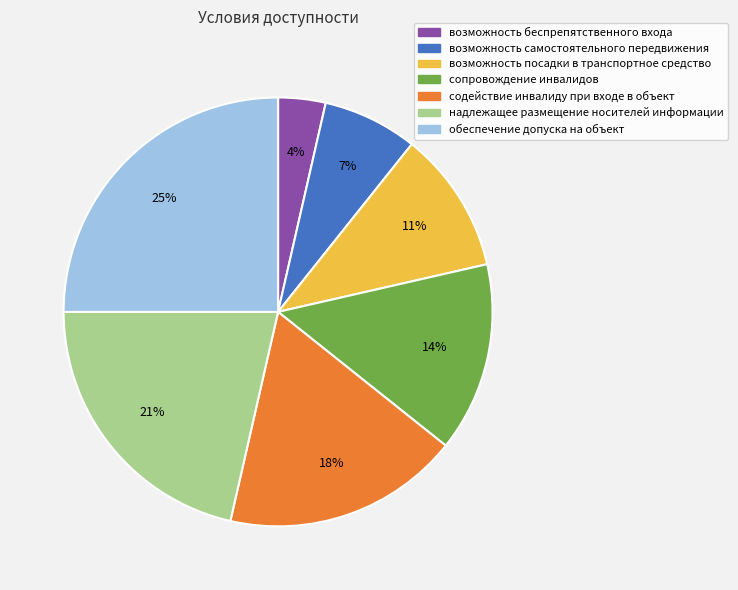

Which category has the biggest portion of the pie?

обеспечение допуска на объект